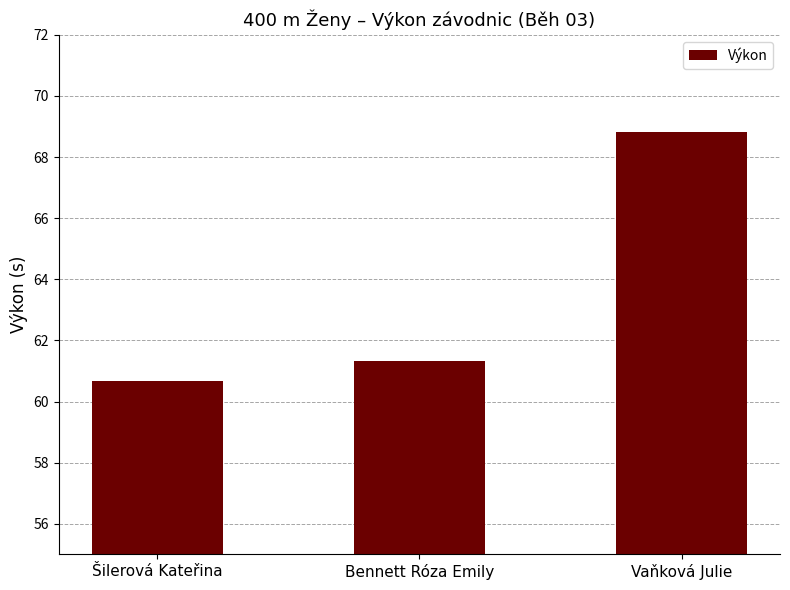

Reading left to right, transcribe all the data shown in this chart.

60.7	61.3	68.8